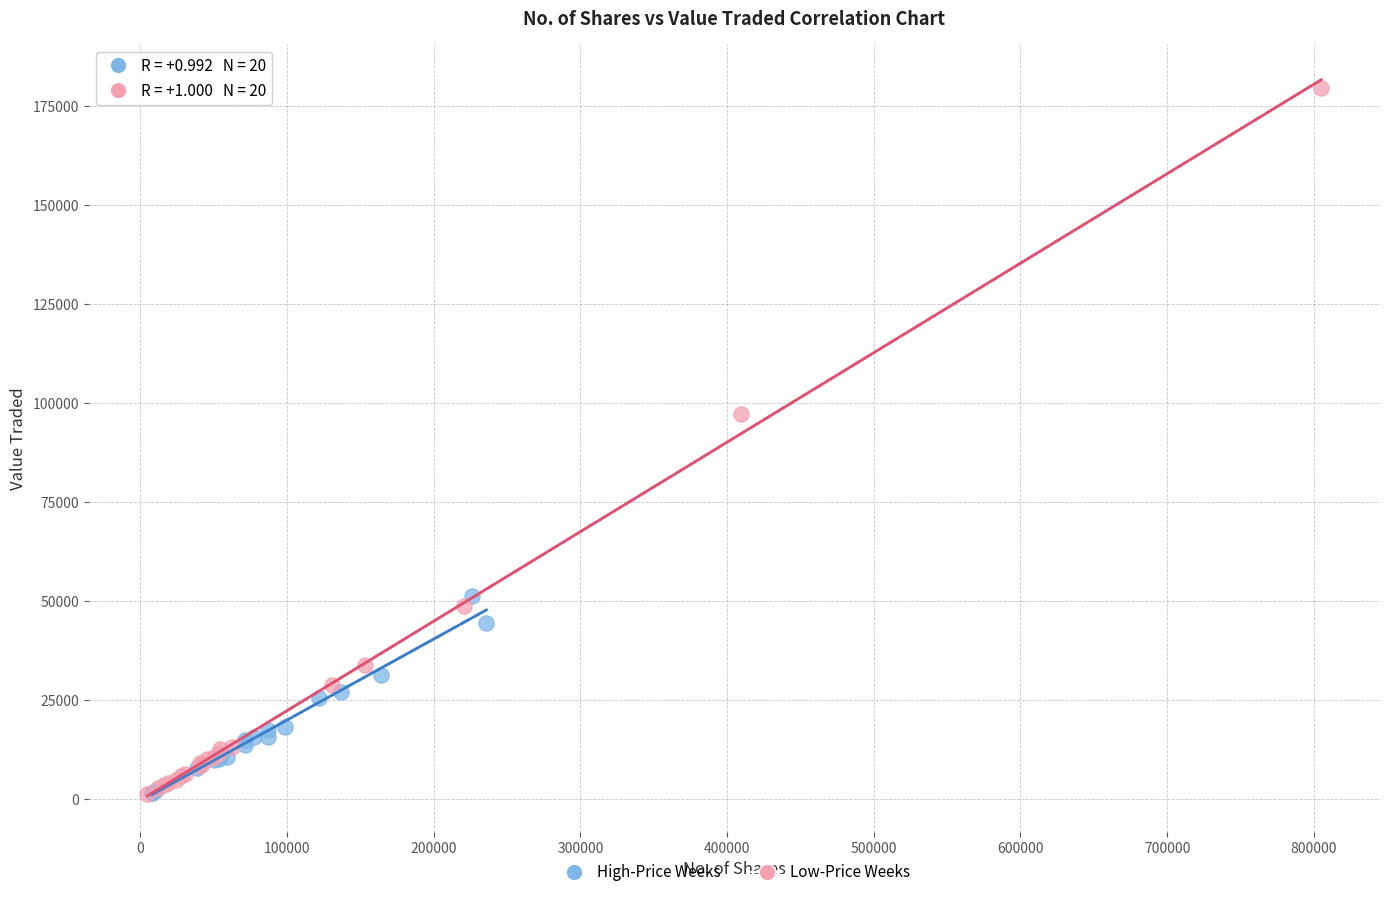

Which series has the widest spread of Y values?

Low-Price Weeks